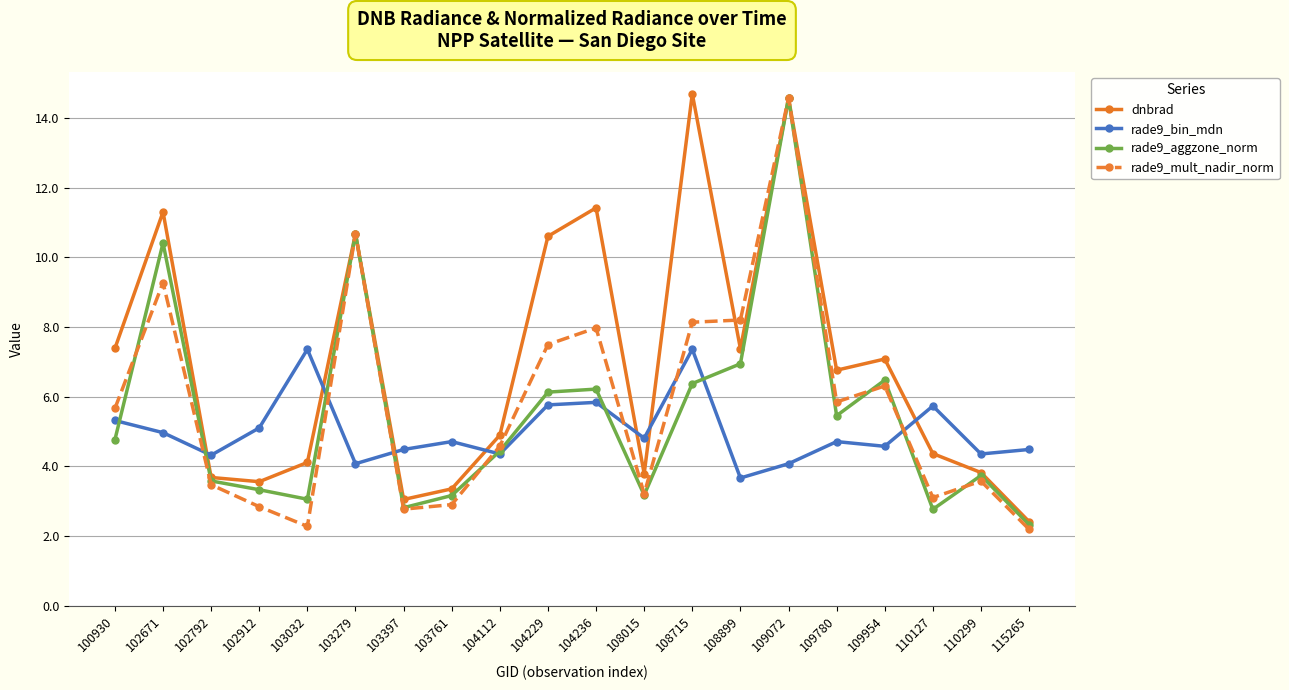

What is the value of the rade9_aggzone_norm point at the 6th from the left?

10.7